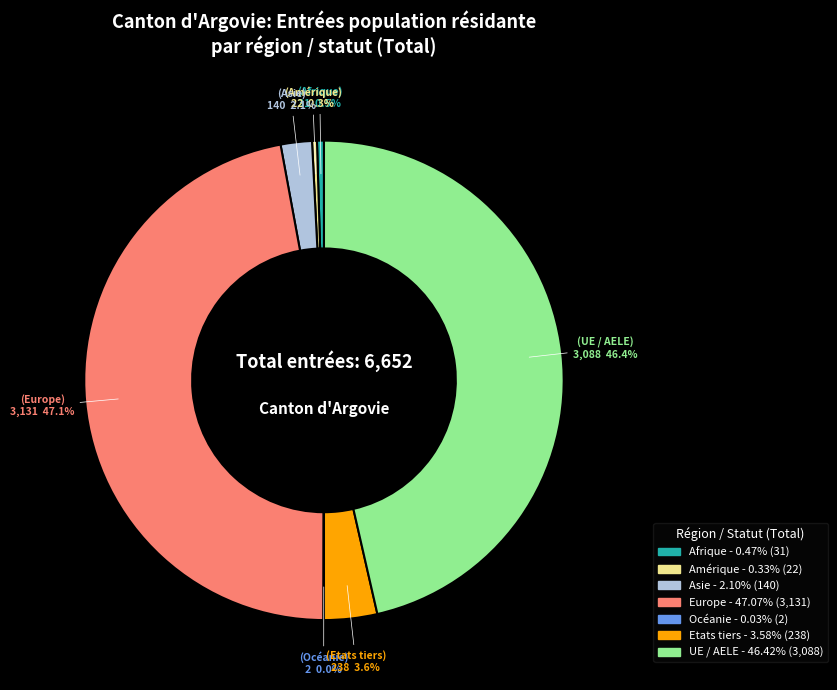

To the nearest percent, what is the difference between the largest and smallest slice percentages?

47%